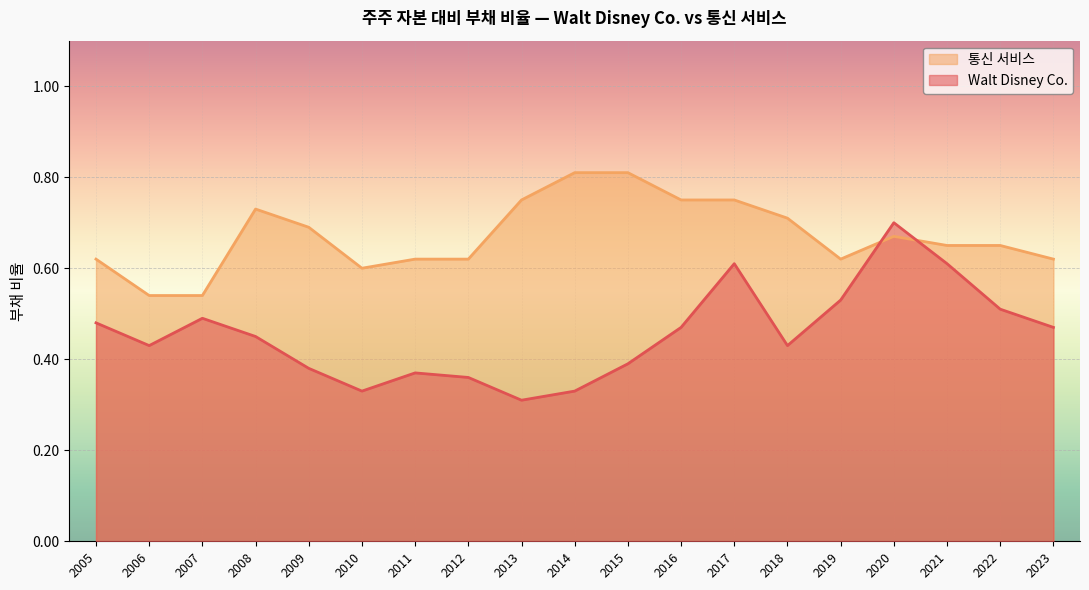

In 통신 서비스, how many points are lower than both neighbors (excluding endpoints)?

2